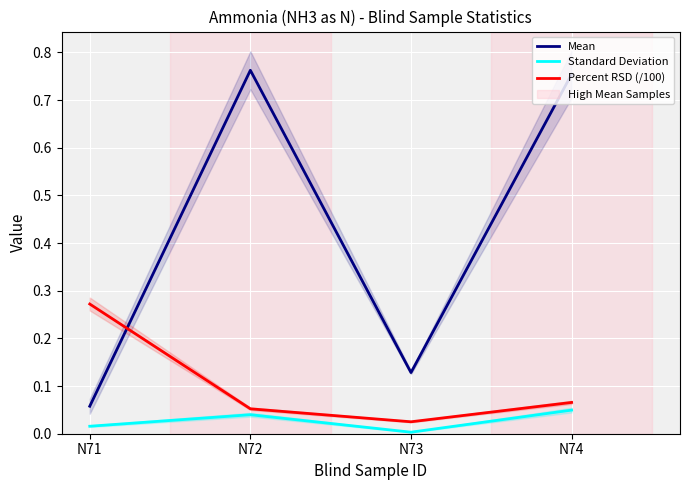

Reading left to right, what are all the values shown in this chart?

Mean: 0.1	0.8	0.1	0.8
Standard Deviation: 0.0	0.0	0.0	0.0
Percent RSD (/100): 0.3	0.1	0.0	0.1